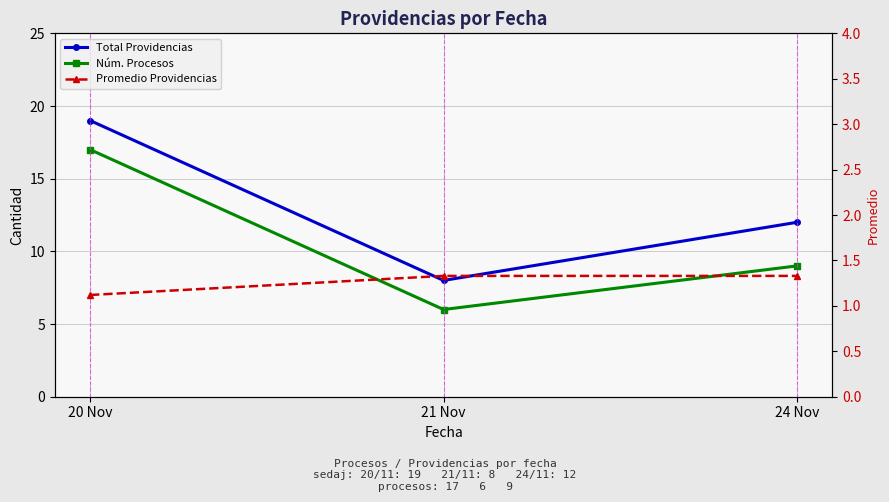

The value of Núm. Procesos at 21 Nov is 6.0. True or false?

True